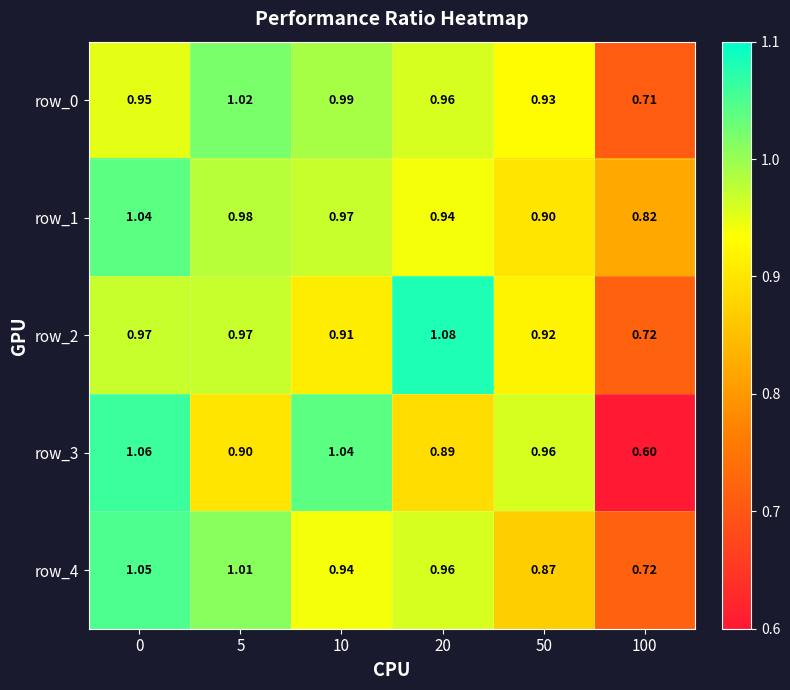

Which label corresponds to the smallest value in the chart?

100